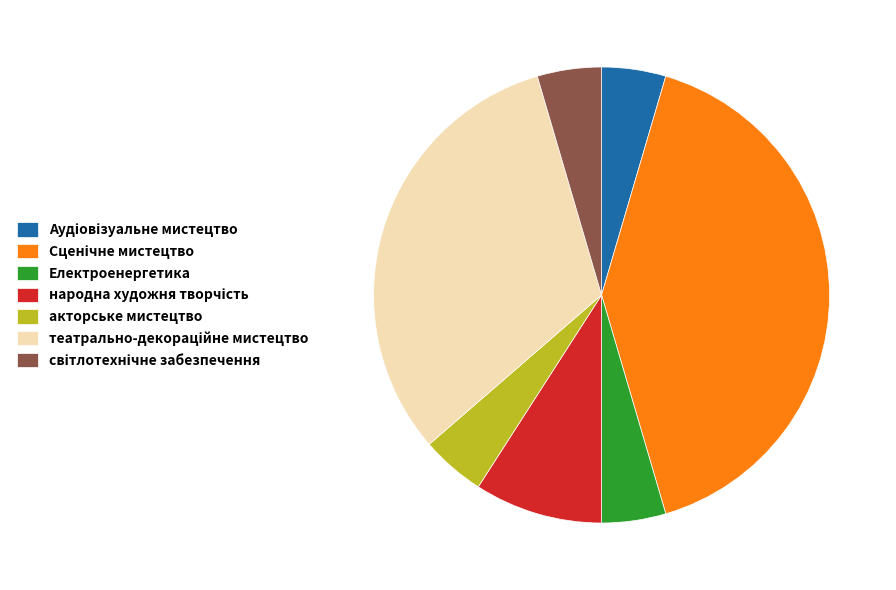

The акторське мистецтво slice represents 11% of the pie. True or false?

False